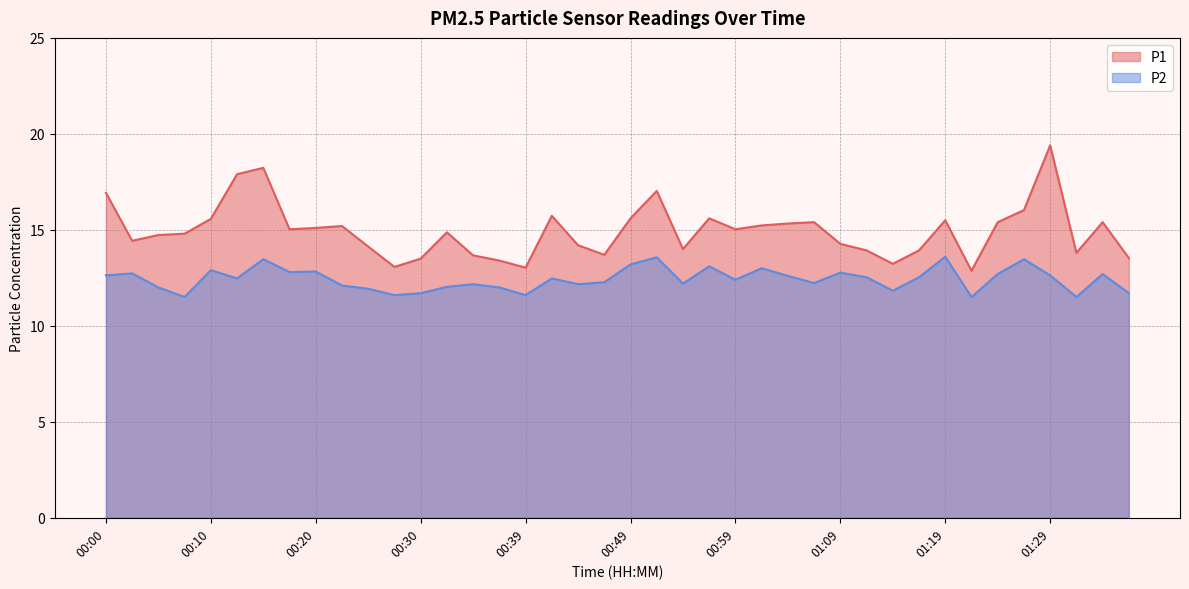

Where is P2 nearest to the value 12?

00:05